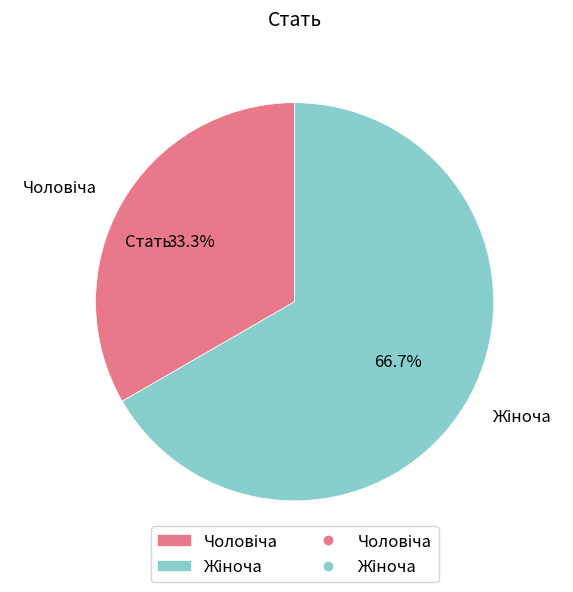

Does any single category account for the majority?

Yes